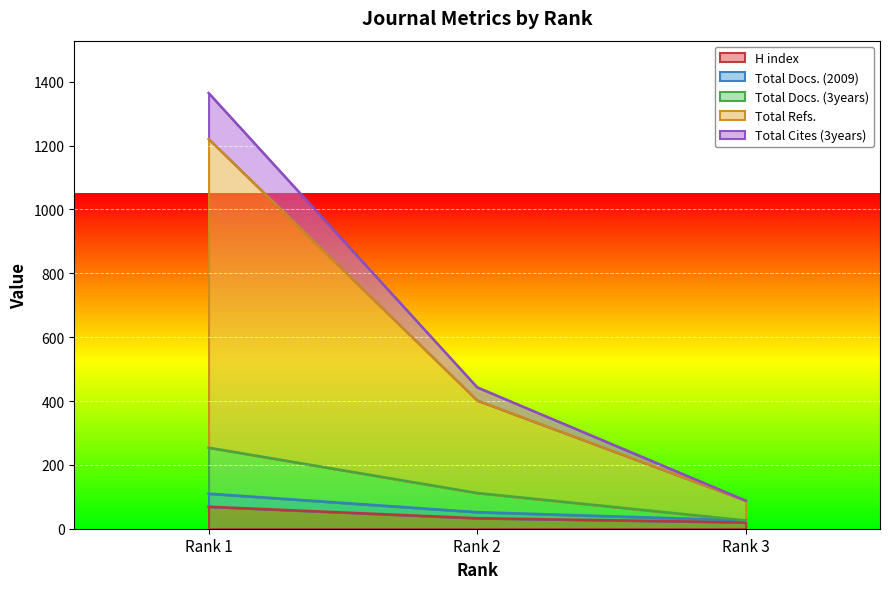

Is the value of Total Docs. (3years) at Rank 1 greater than the value of Total Refs. at Rank 3?

Yes